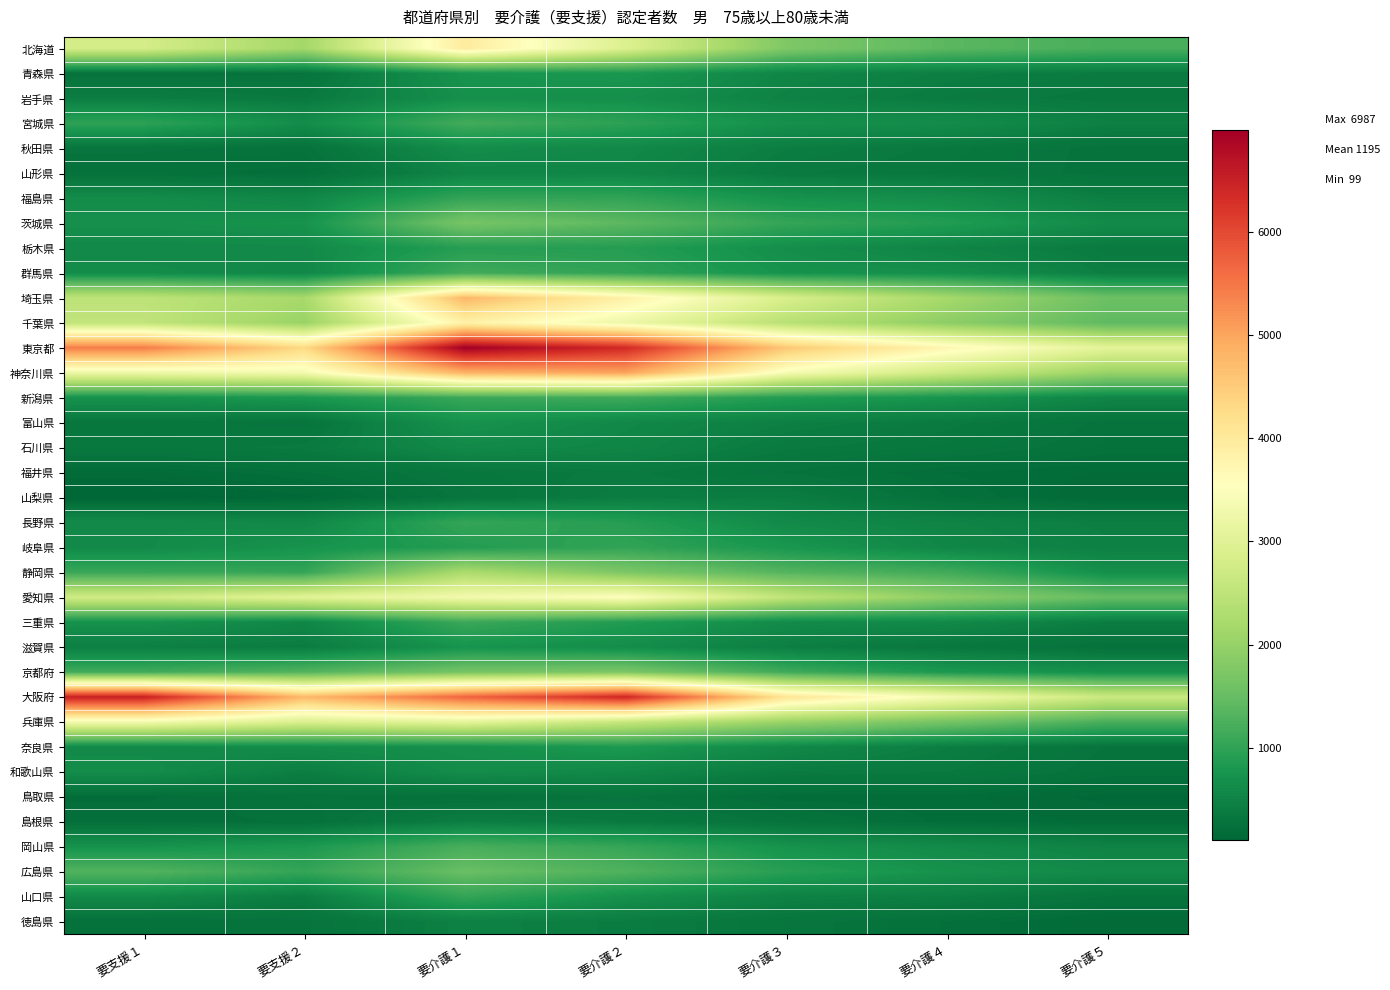

At which category does the chart reach its minimum across all series?

要支援１